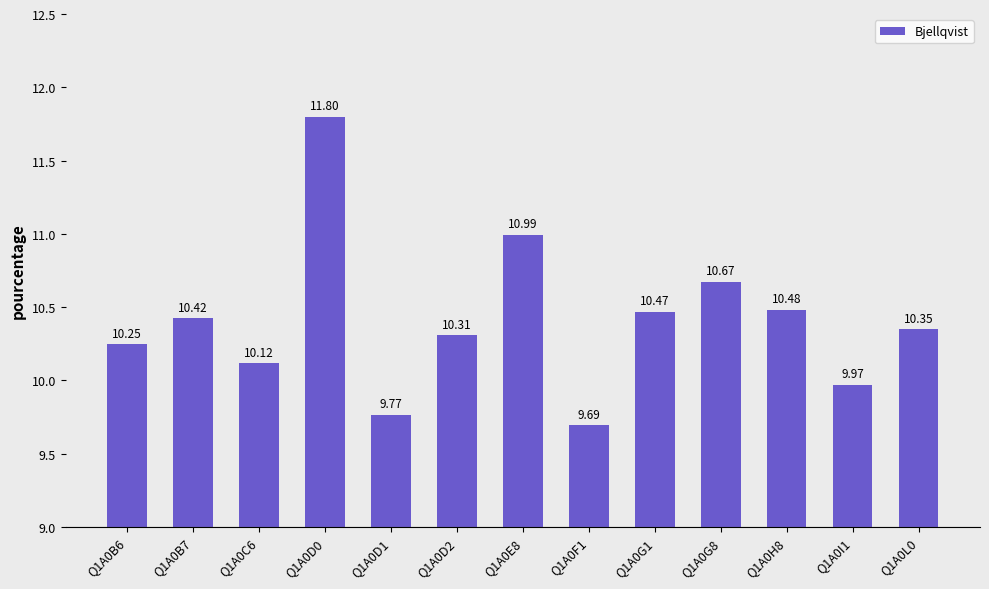

Rank the categories by value from highest to lowest.

Q1A0D0, Q1A0E8, Q1A0G8, Q1A0H8, Q1A0G1, Q1A0B7, Q1A0L0, Q1A0D2, Q1A0B6, Q1A0C6, Q1A0I1, Q1A0D1, Q1A0F1